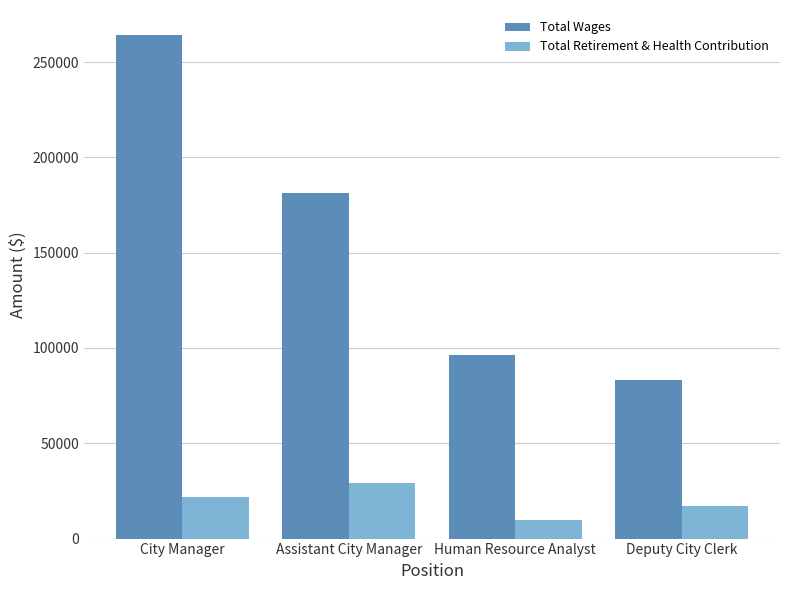

Rank the series at City Manager from lowest to highest value.

Total Retirement & Health Contribution, Total Wages